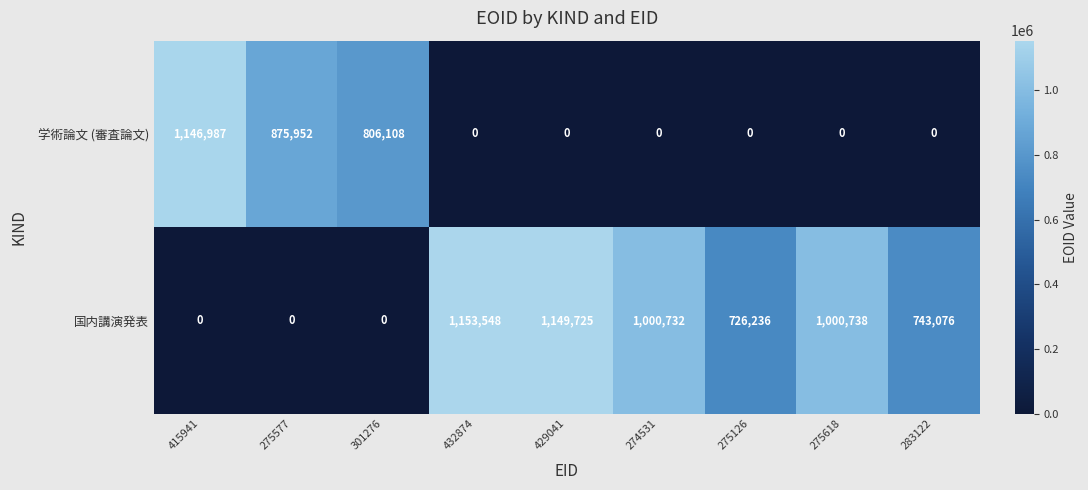

How many distinct data groups are displayed?

2